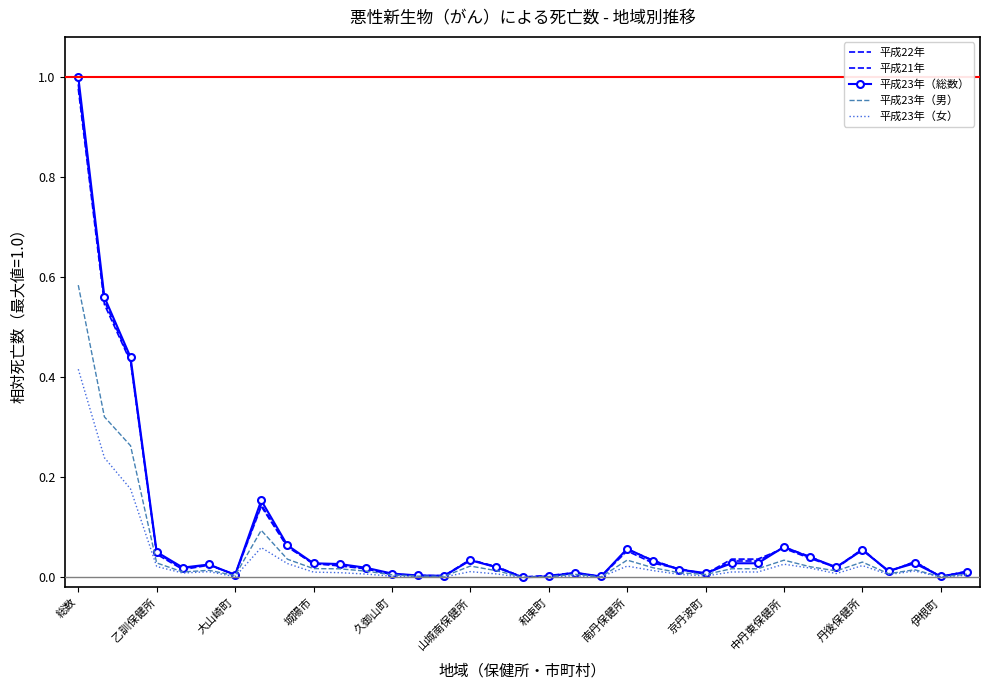

True or false: 平成23年（女） and 平成21年 intersect in this chart.

False